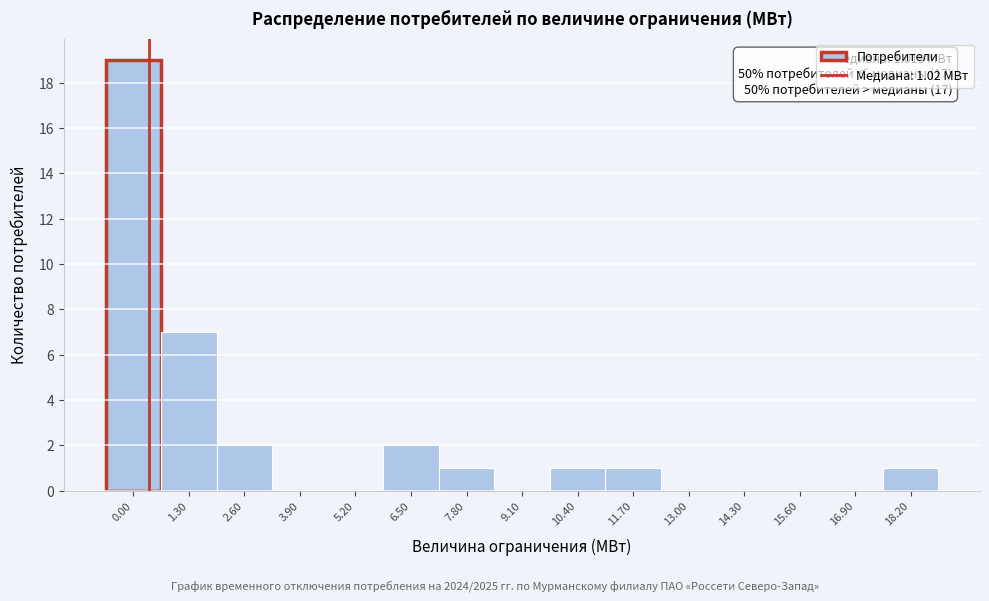

Reading right to left, extract all data points from this chart.

18.20=1	16.90=0	15.60=0	14.30=0	13.00=0	11.70=1	10.40=1	9.10=0	7.80=1	6.50=2	5.20=0	3.90=0	2.60=2	1.30=7	0.00=19